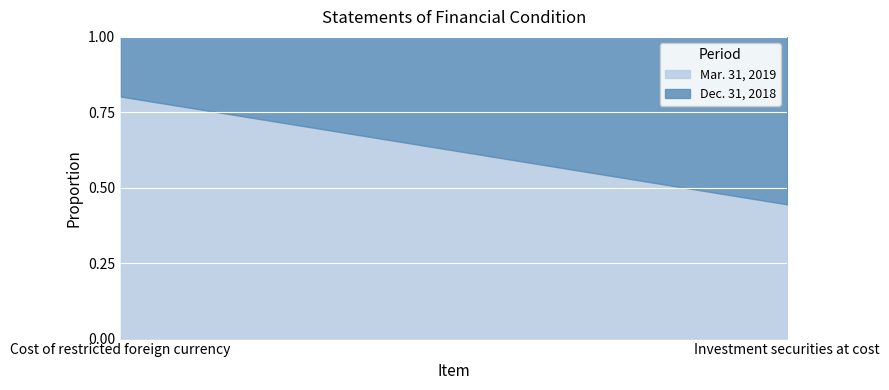

What is the highest value of the Mar. 31, 2019 series?

0.8